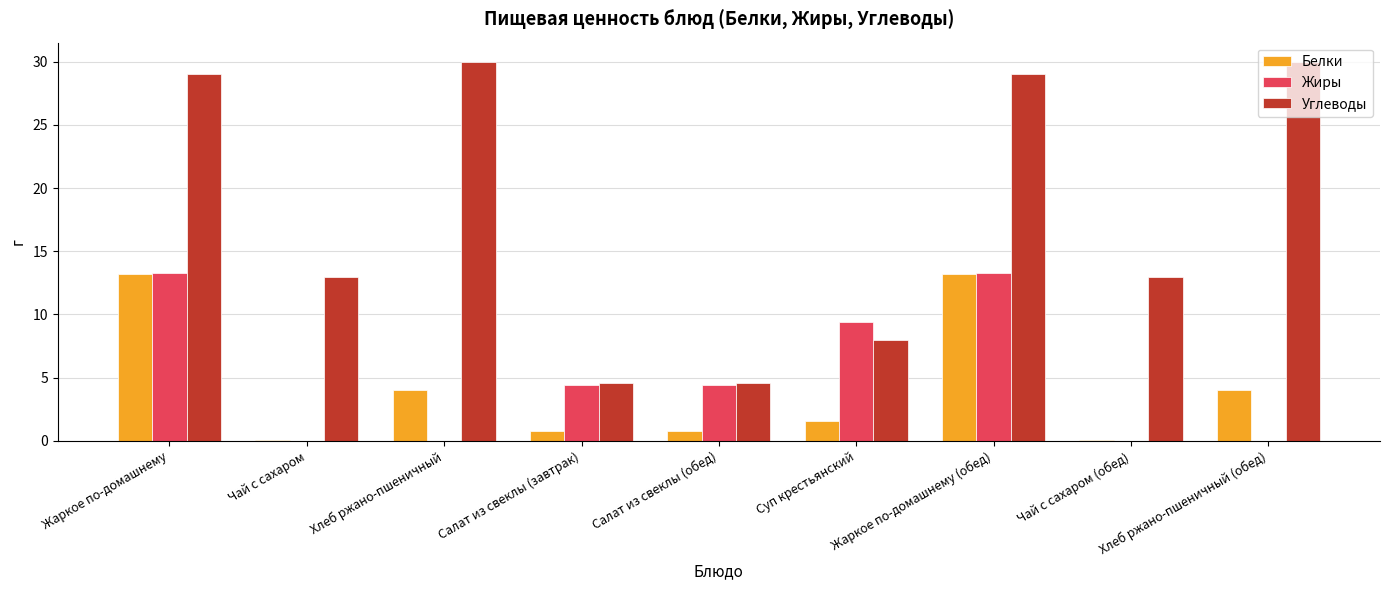

True or false: Углеводы has a value of 13.0 at Чай с сахаром (обед).

True